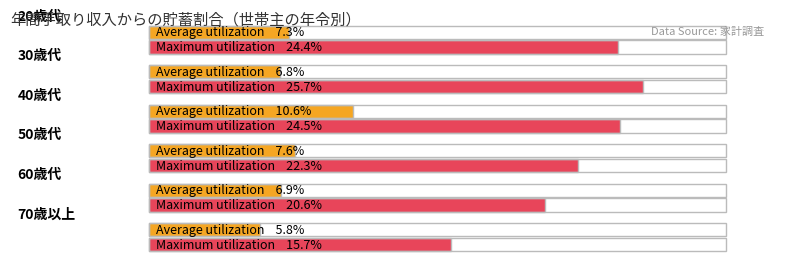

Are the bars grouped side by side (vs. stacked)?

Yes